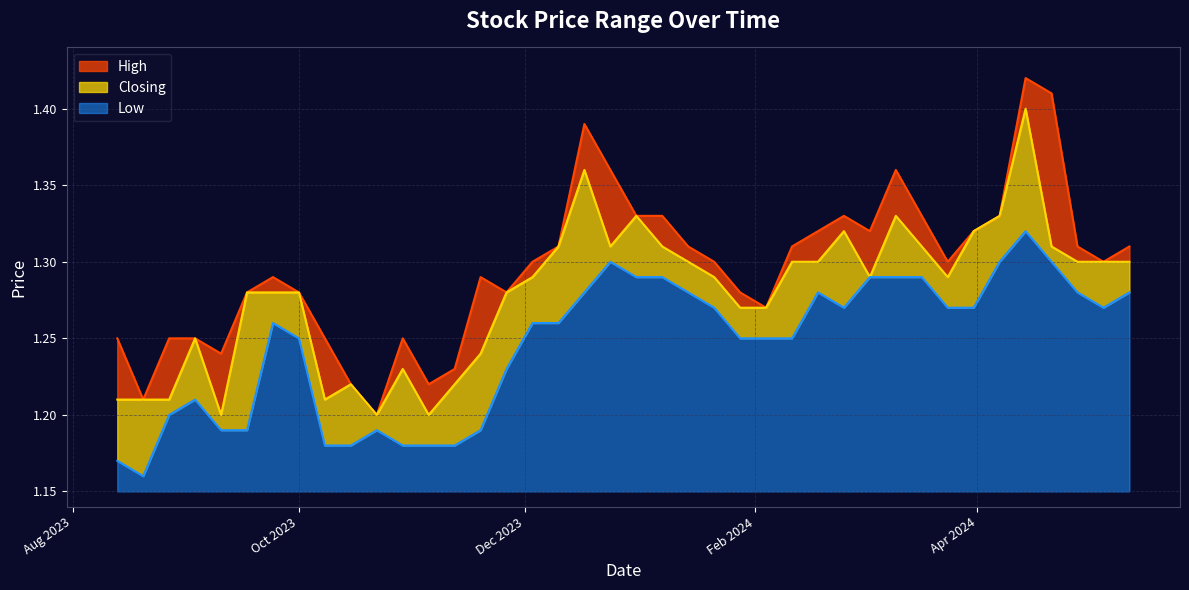

Does the chart display data point markers on the line(s)?

No